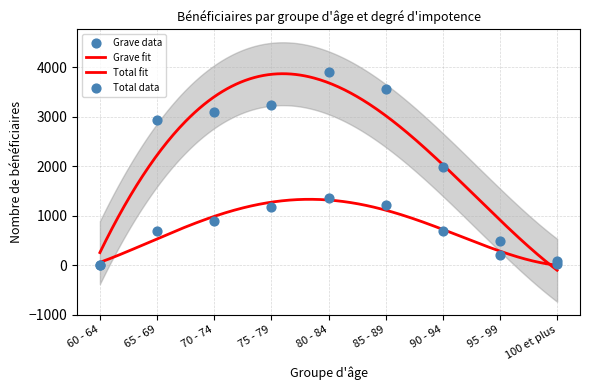

At which category is the sum across all series the highest?

80 - 84